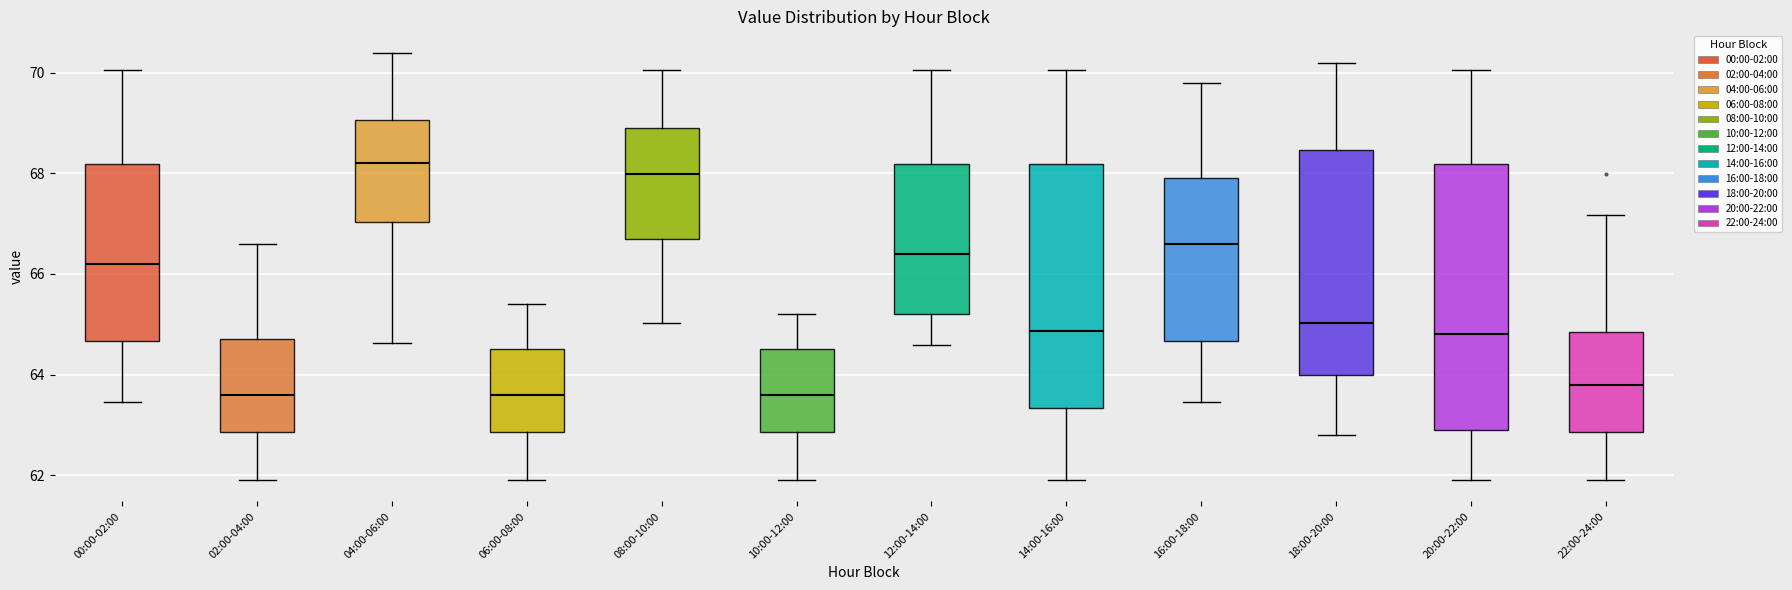

Reading left to right, transcribe this box plot: for each box, give where its median line is, the range the box spans, and where its two whiskers end, as read against the y-axis. The values are not printed on the chart, so give them approximately, as read against the axis.

00:00-02:00: median 66.2, box 64.6 to 68.2, whiskers 63.4 to 70.0
02:00-04:00: median 63.6, box 62.8 to 64.8, whiskers 62.0 to 66.6
04:00-06:00: median 68.2, box 67.0 to 69.0, whiskers 64.6 to 70.4
06:00-08:00: median 63.6, box 62.8 to 64.6, whiskers 62.0 to 65.4
08:00-10:00: median 68.0, box 66.8 to 69.0, whiskers 65.0 to 70.0
10:00-12:00: median 63.6, box 62.8 to 64.6, whiskers 62.0 to 65.2
12:00-14:00: median 66.4, box 65.2 to 68.2, whiskers 64.6 to 70.0
14:00-16:00: median 64.8, box 63.4 to 68.2, whiskers 62.0 to 70.0
16:00-18:00: median 66.6, box 64.6 to 68.0, whiskers 63.4 to 69.8
18:00-20:00: median 65.0, box 64.0 to 68.4, whiskers 62.8 to 70.2
20:00-22:00: median 64.8, box 63.0 to 68.2, whiskers 62.0 to 70.0
22:00-24:00: median 63.8, box 62.8 to 64.8, whiskers 62.0 to 67.2